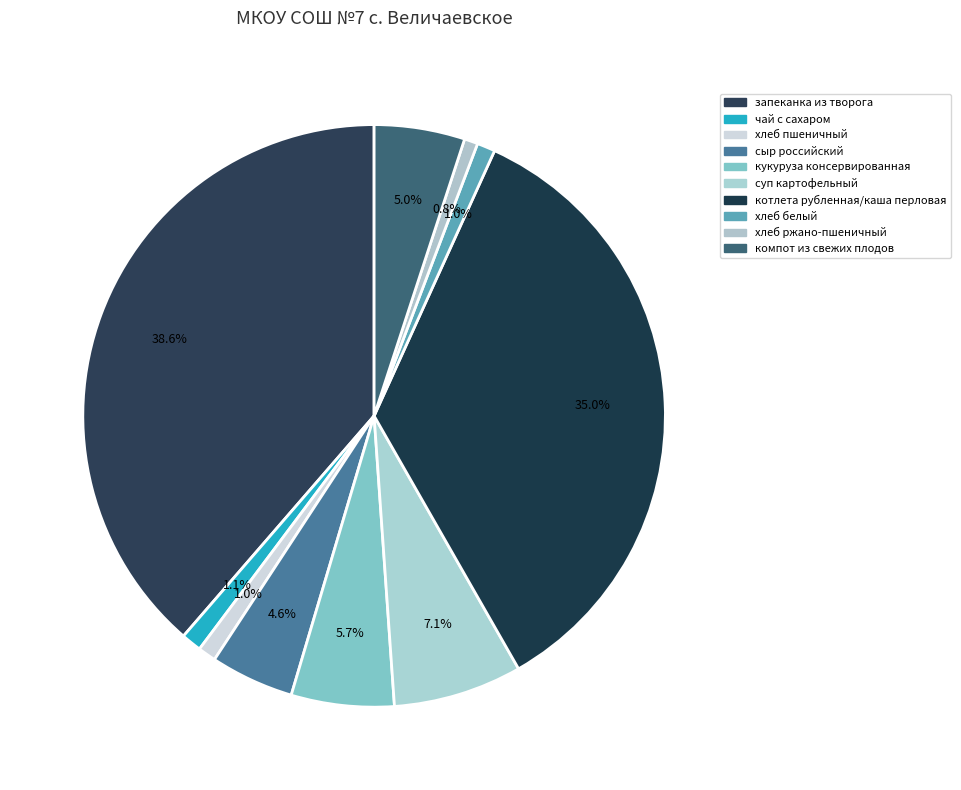

Is it true that запеканка из творога is 24% of the pie?

False